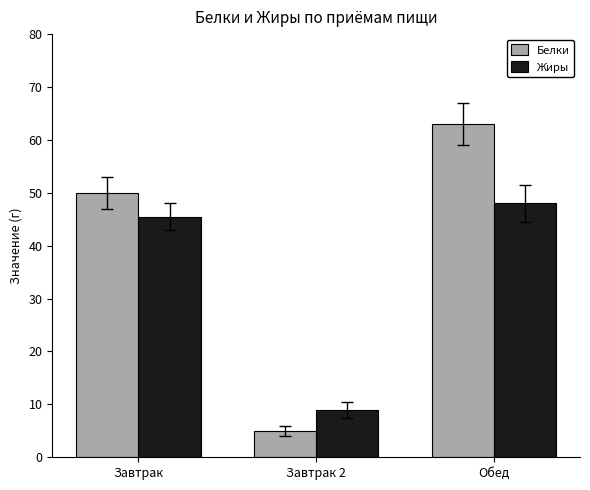

Reading left to right, what are all the values shown in this chart?

Белки: 50.0	5.0	63.0
Жиры: 45.5	9.0	48.0